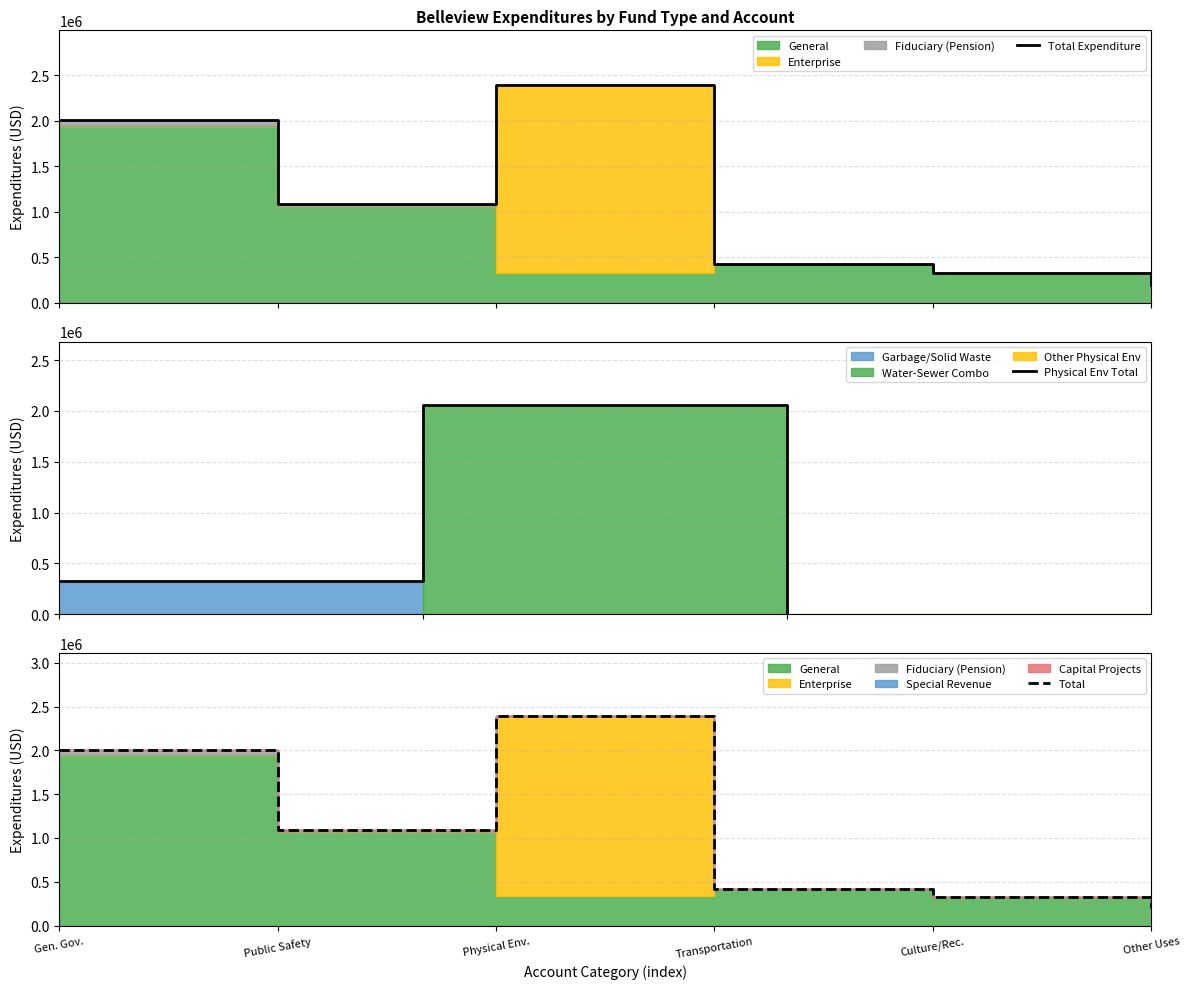

Reading left to right, list all the values displayed in this chart.

General: General Government Services=1943415	Public Safety=1067366	Physical Environment=331627	Transportation=422382	Culture / Recreation=326765	Other Uses and Non-Operating=0
Enterprise: General Government Services=0	Public Safety=0	Physical Environment=2063415	Transportation=0	Culture / Recreation=0	Other Uses and Non-Operating=194400
Fiduciary (Pension): General Government Services=65210	Public Safety=22732	Physical Environment=0	Transportation=0	Culture / Recreation=0	Other Uses and Non-Operating=0
Special Revenue: General Government Services=0	Public Safety=0	Physical Environment=0	Transportation=0	Culture / Recreation=0	Other Uses and Non-Operating=0
Capital Projects: General Government Services=0	Public Safety=0	Physical Environment=0	Transportation=0	Culture / Recreation=0	Other Uses and Non-Operating=0